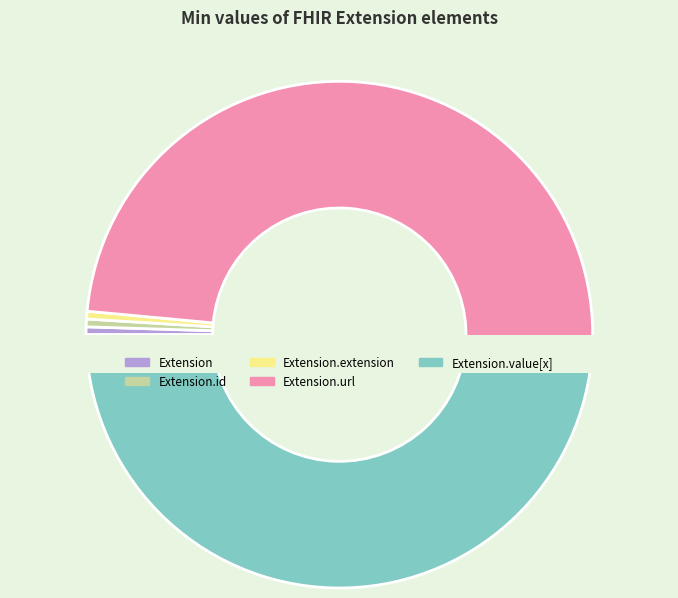

Which category has the smallest portion of the pie?

Extension